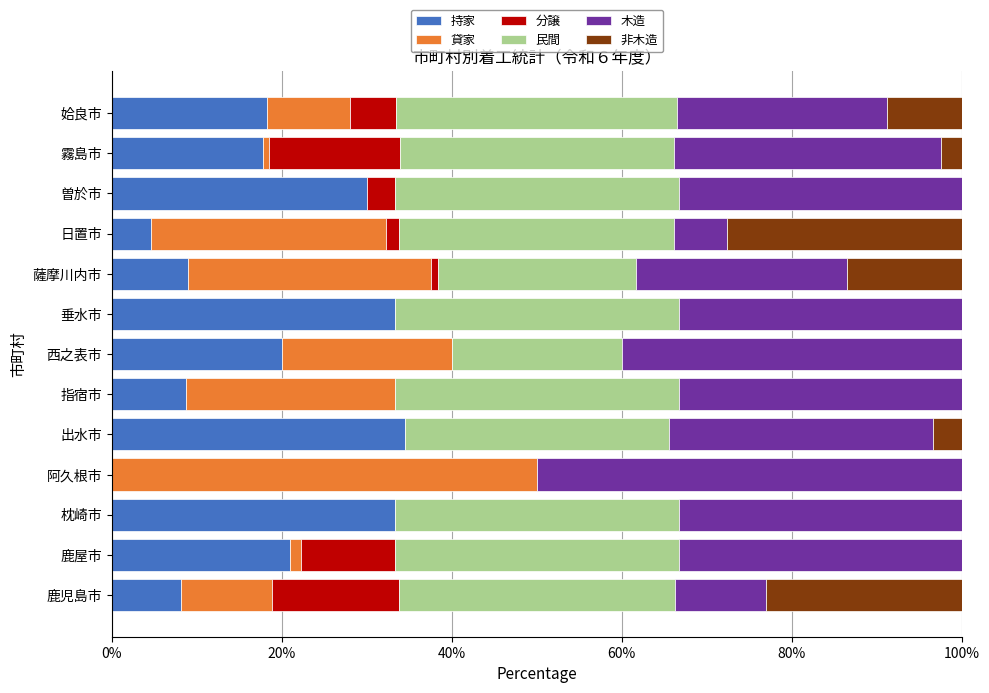

What is the total value across all series at 出水市?

100.0